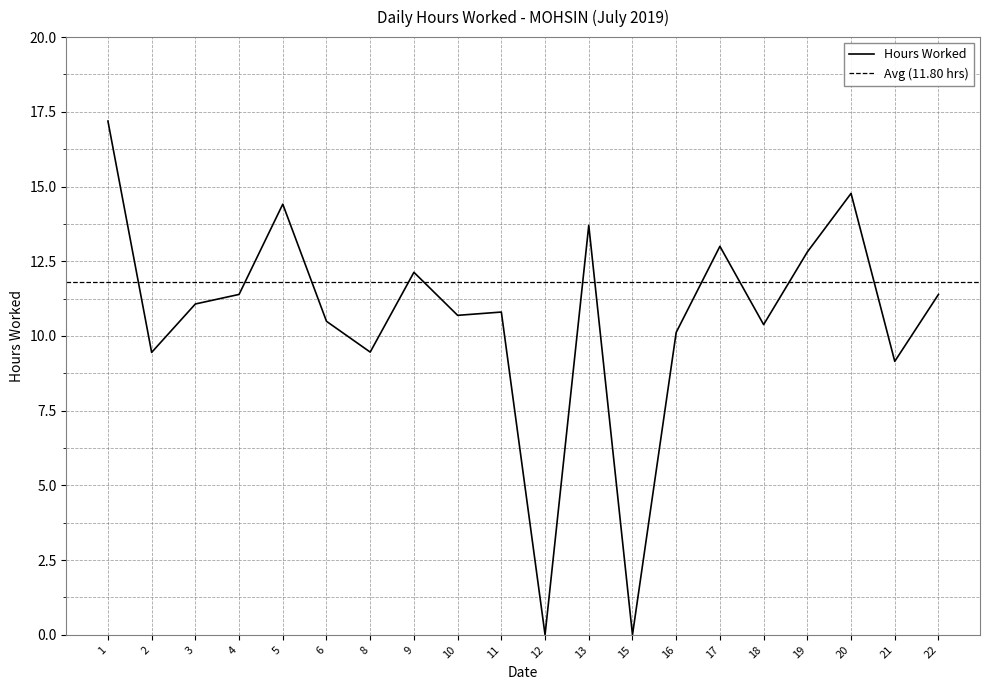

Reading left to right, transcribe all the data shown in this chart.

1=17.2	2=9.4	3=11.1	4=11.4	5=14.4	6=10.5	8=9.5	9=12.1	10=10.7	11=10.8	12=0.0	13=13.7	15=0.0	16=10.1	17=13.0	18=10.4	19=12.8	20=14.8	21=9.2	22=11.4